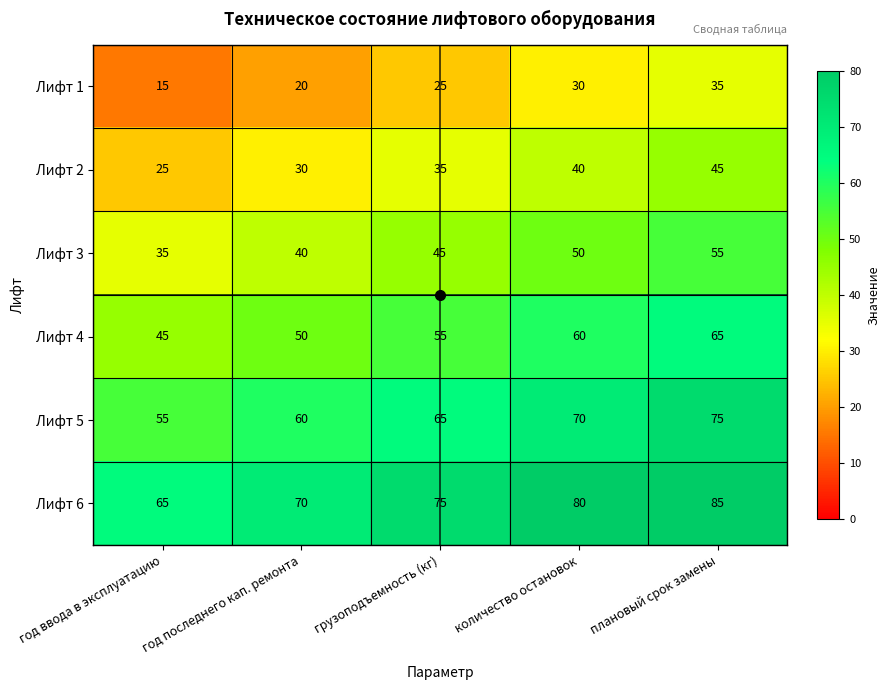

Which category has the highest value in the Лифт 3 series?

плановый срок замены